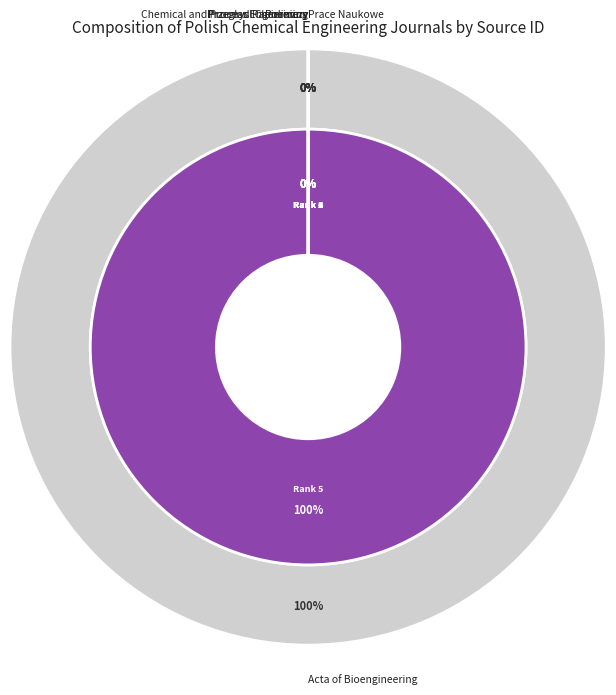

How many segments does this pie chart have?

6